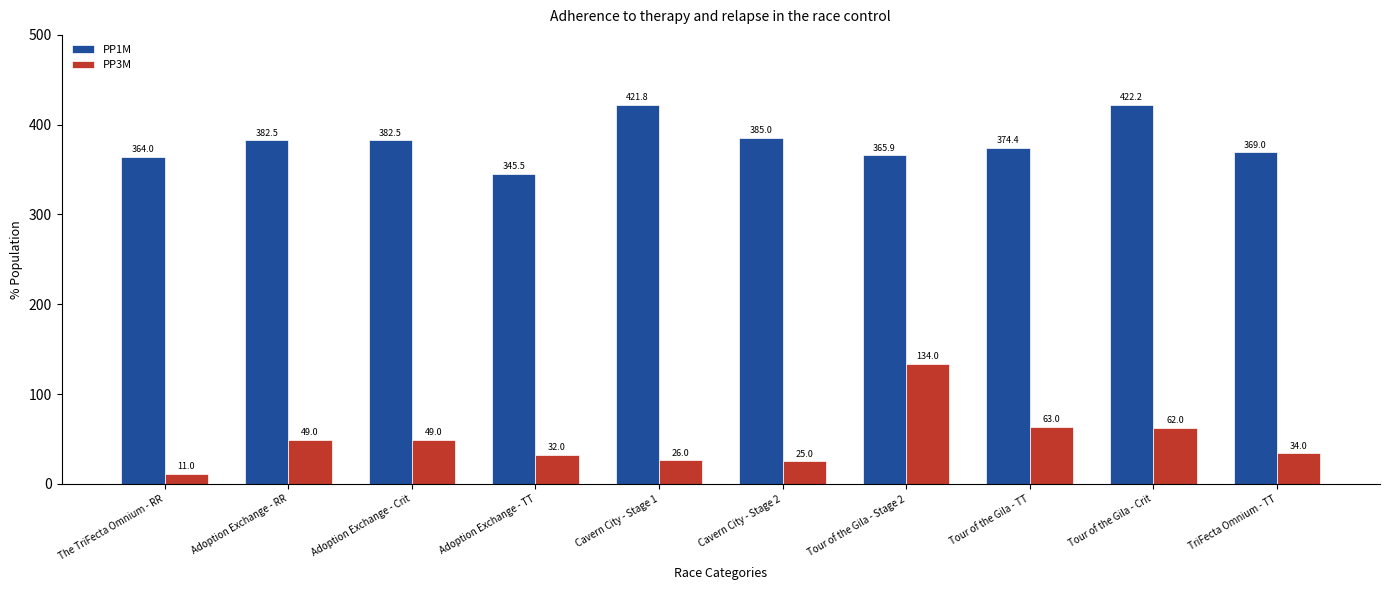

Which series has the largest range (max minus min)?

PP3M